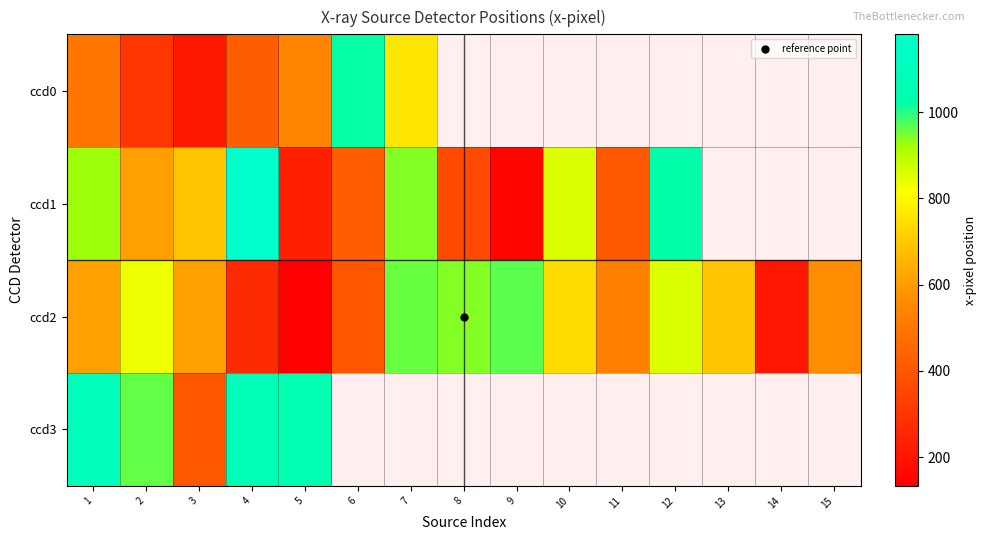

What is the difference between the maximum and minimum values in the ccd3 series?

702.6